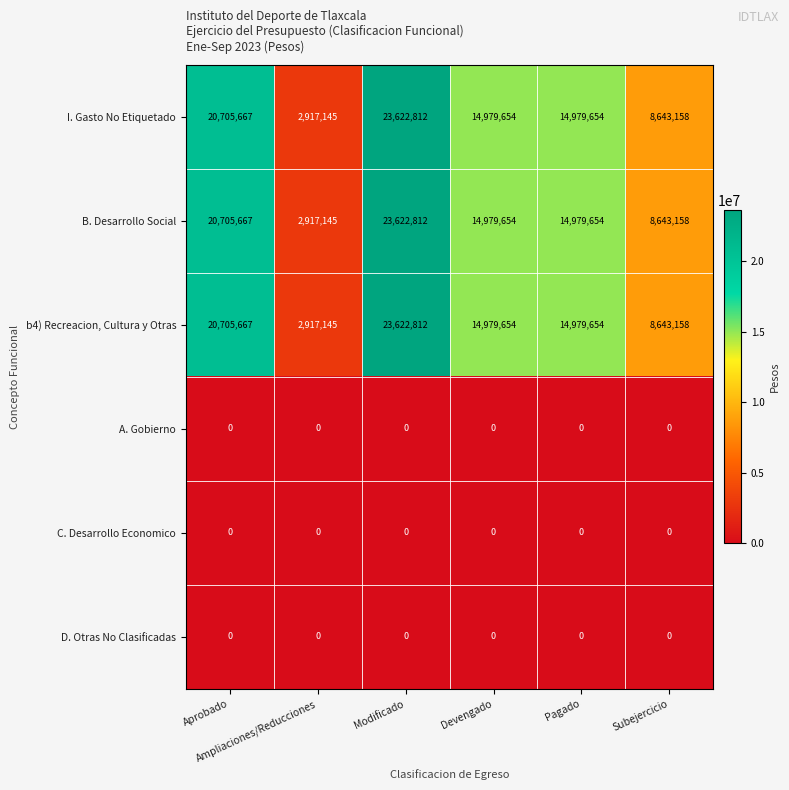

What is the highest value of the b4) Recreacion, Cultura y Otras series?

23622812